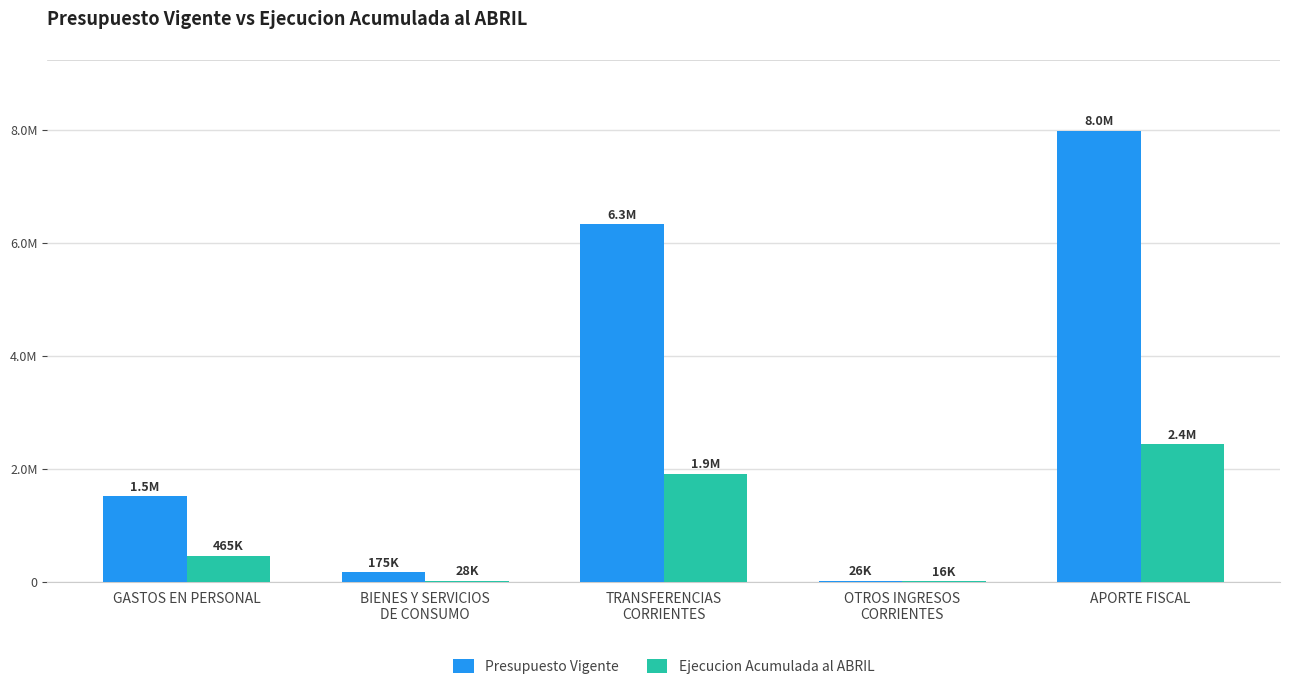

What position from the left is BIENES Y SERVICIOS
DE CONSUMO?

2